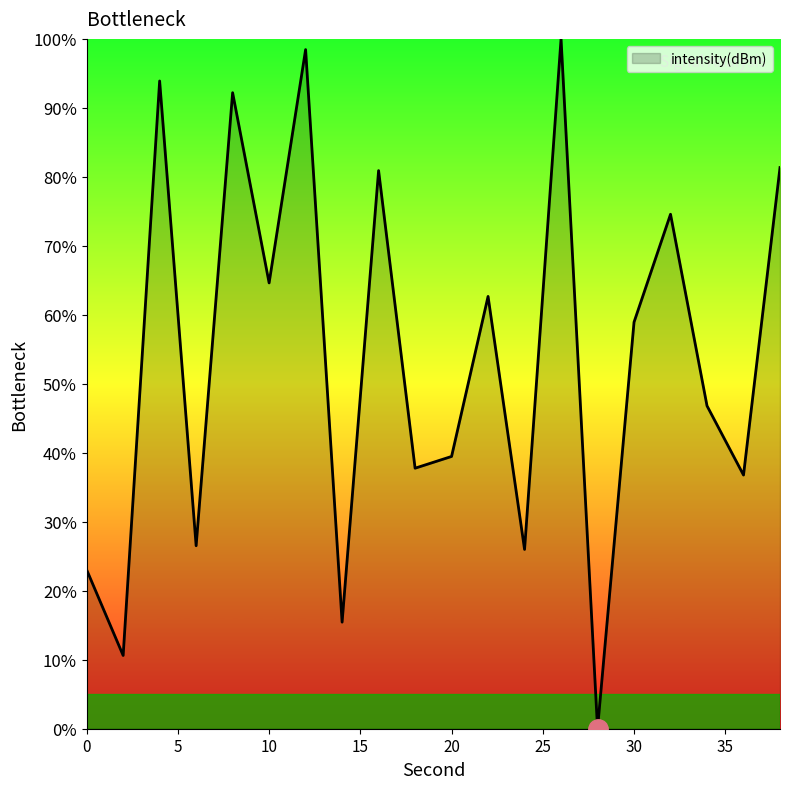

What is the maximum value shown in the chart?

100.0